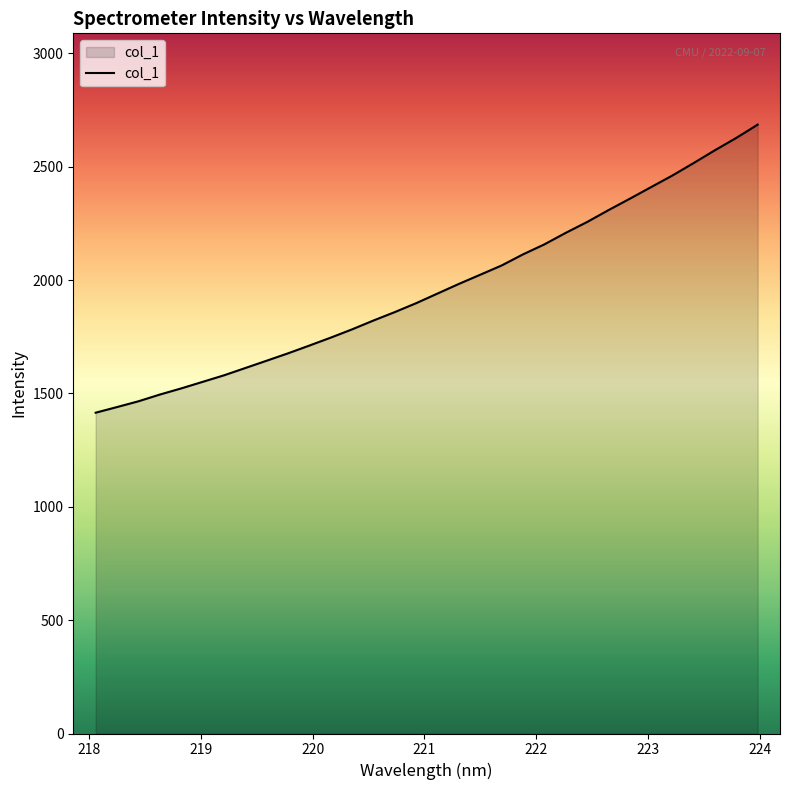

What is the maximum value shown in the chart?

2685.2